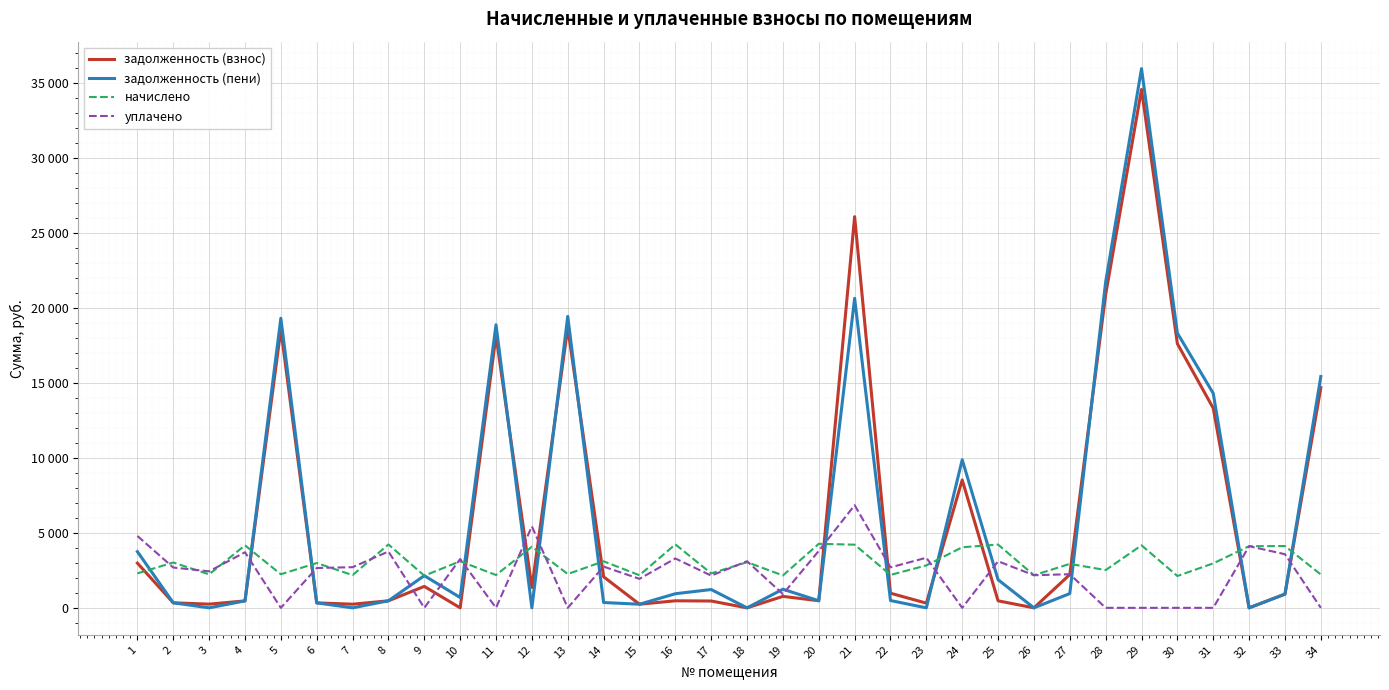

How many intersections are there between начислено and уплачено?

15